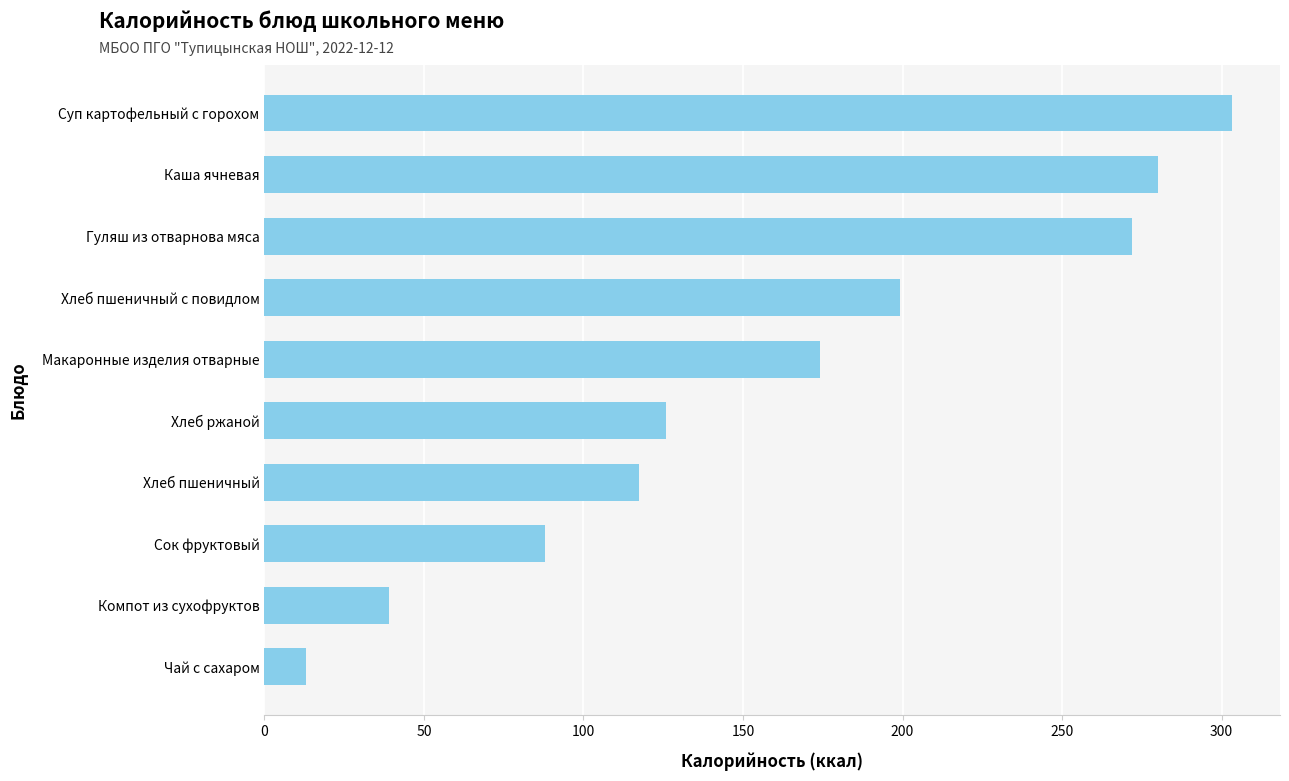

Approximately how many times larger is the value at Гуляш из отварнова мяса compared to Компот из сухофруктов?

7.0